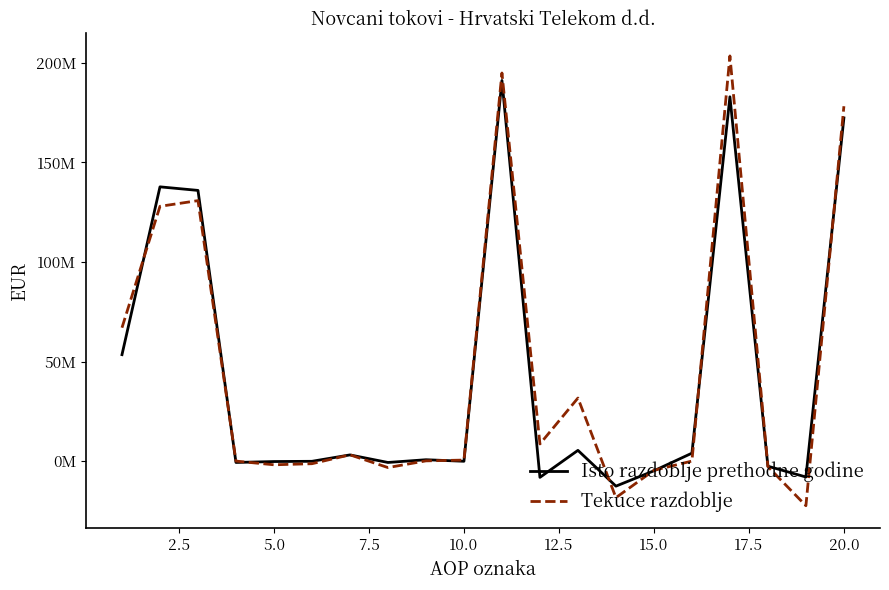

What are all the series names shown in the legend?

Isto razdoblje prethodne godine, Tekuce razdoblje